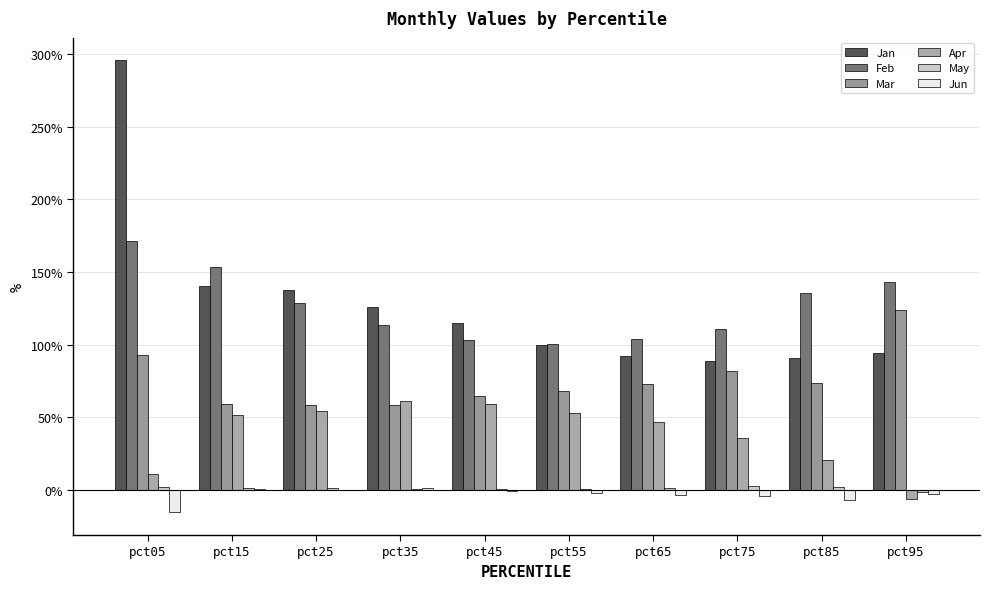

At which label does Jan first exceed 1?

pct05